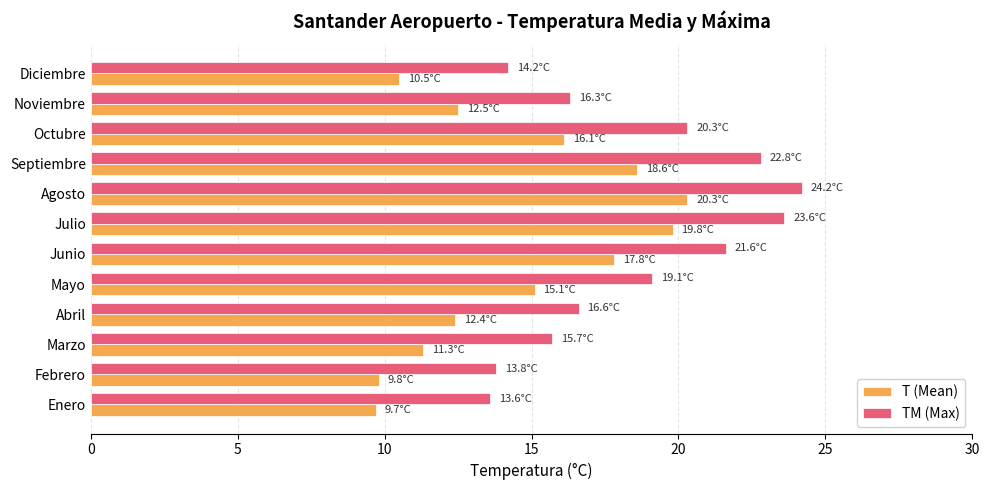

What is the difference between the highest and lowest values at Diciembre?

3.7